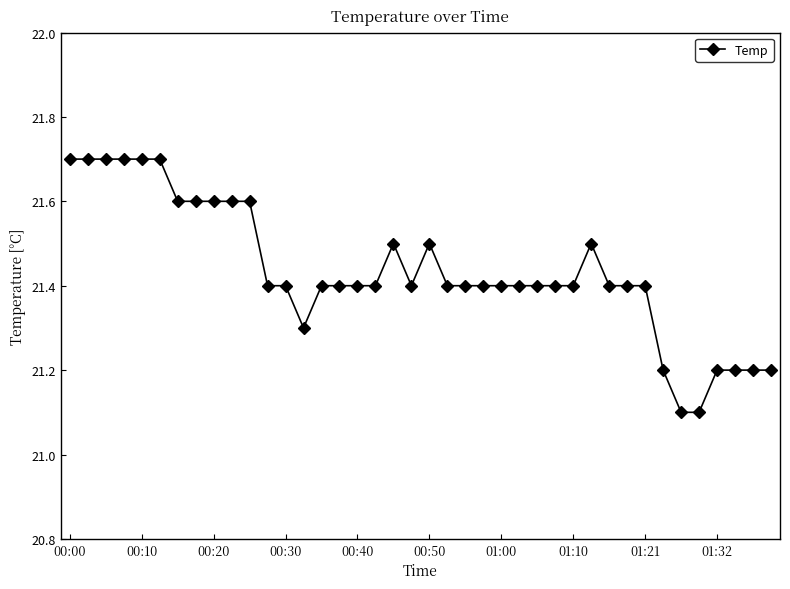

What is the average value?

21.4